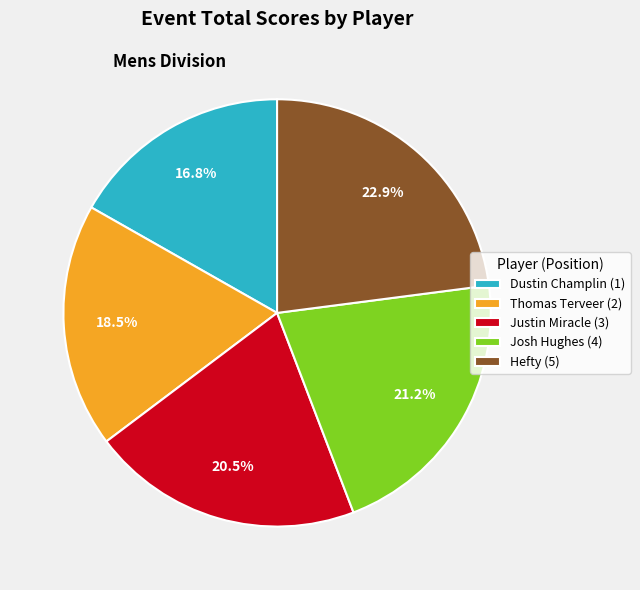

To the nearest percent, what is the average slice percentage?

20%